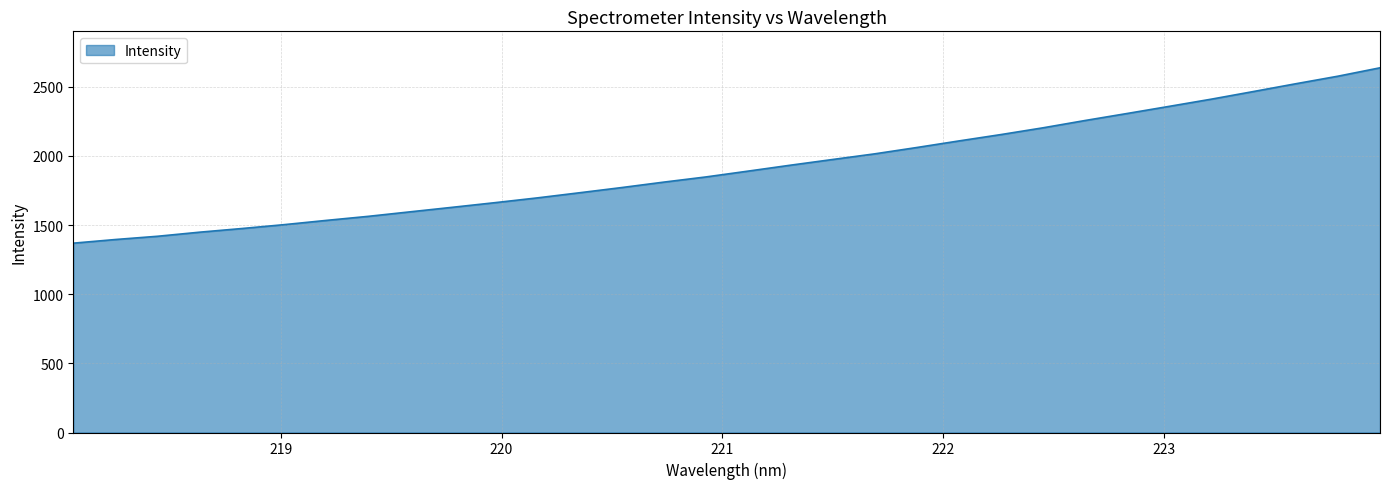

What is the difference between the maximum and minimum values?

1267.8